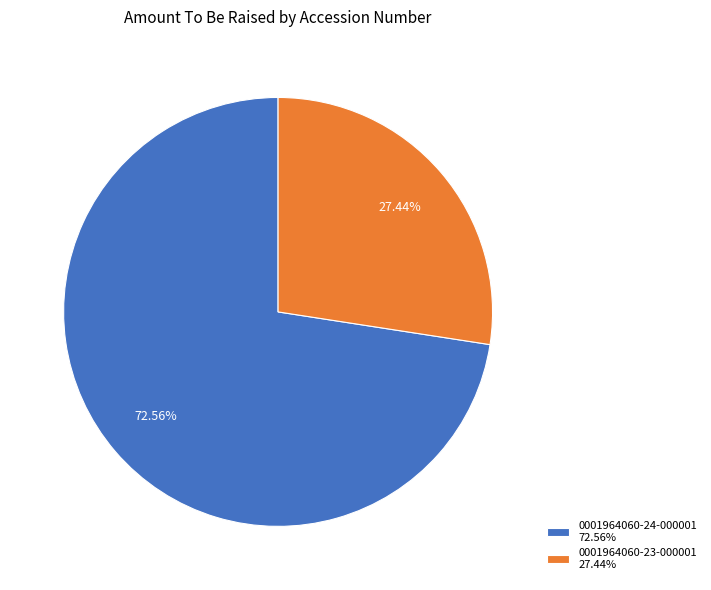

What percentage is the 0001964060-23-000001 slice, to the nearest percent?

27%